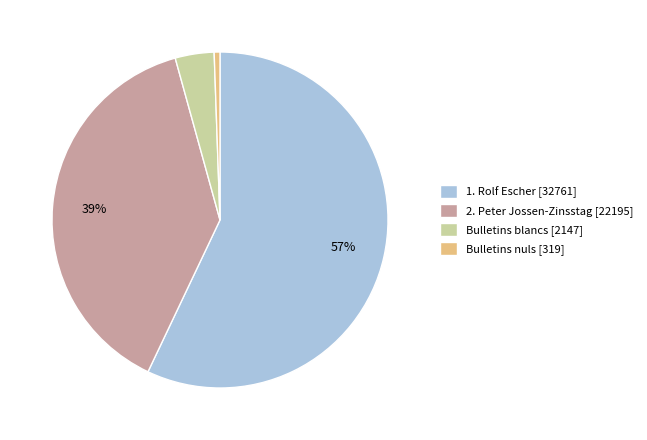

Combined, do 2. Peter Jossen-Zinsstag [22195] and Bulletins nuls [319] account for over 50%?

No